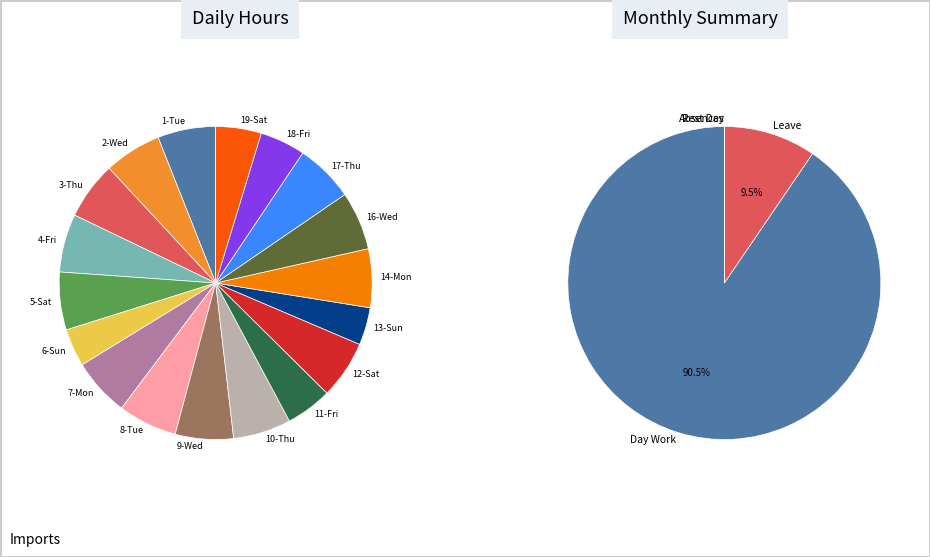

To the nearest percent, what percentage of the pie is 8-Tue?

6%